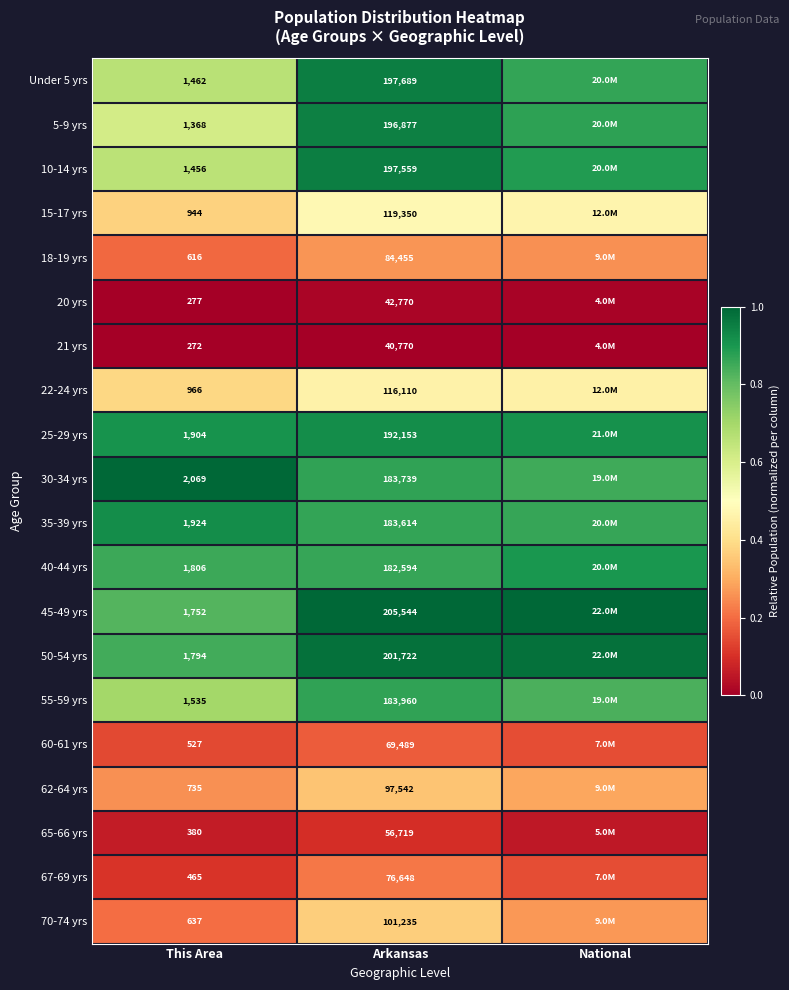

At which category does the chart reach its peak across all series?

National